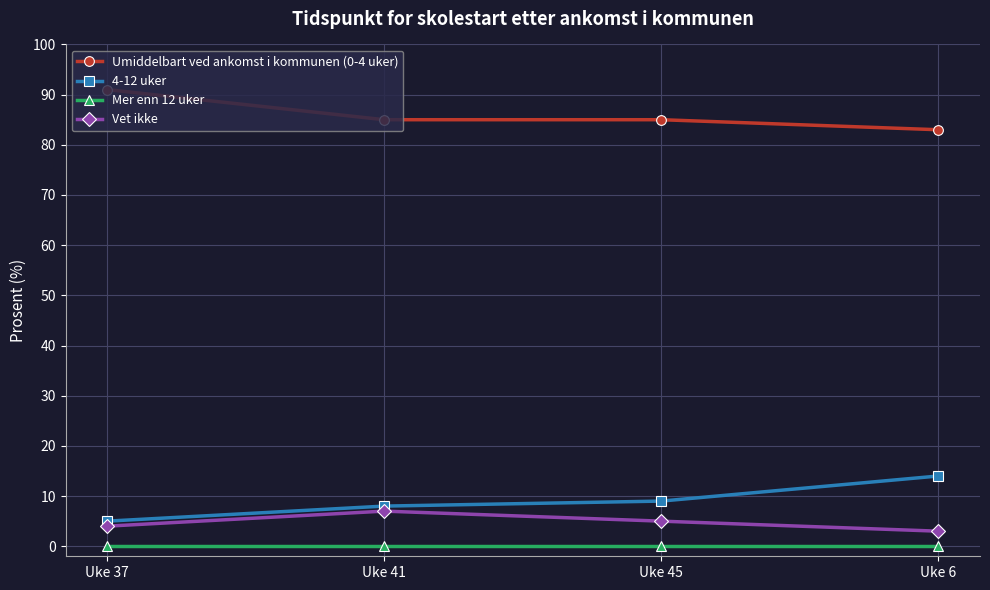

What is the lowest value of the Umiddelbart ved ankomst i kommunen (0-4 uker) series?

83